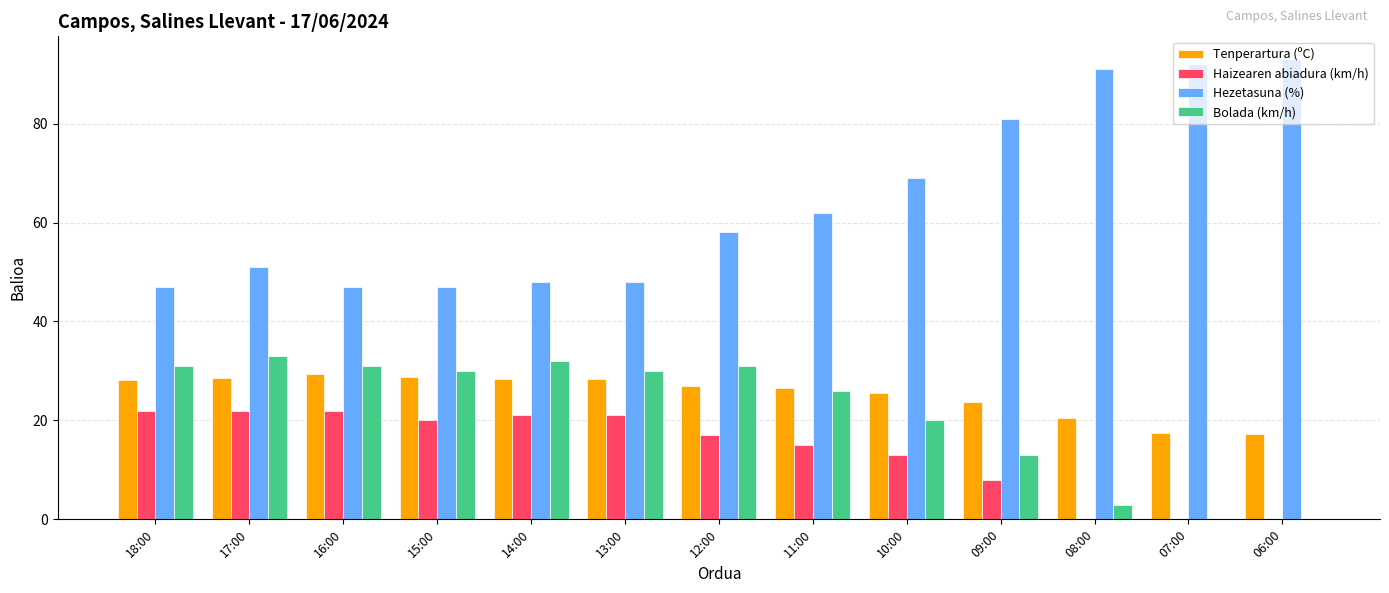

Which label corresponds to the largest value in the chart?

06:00